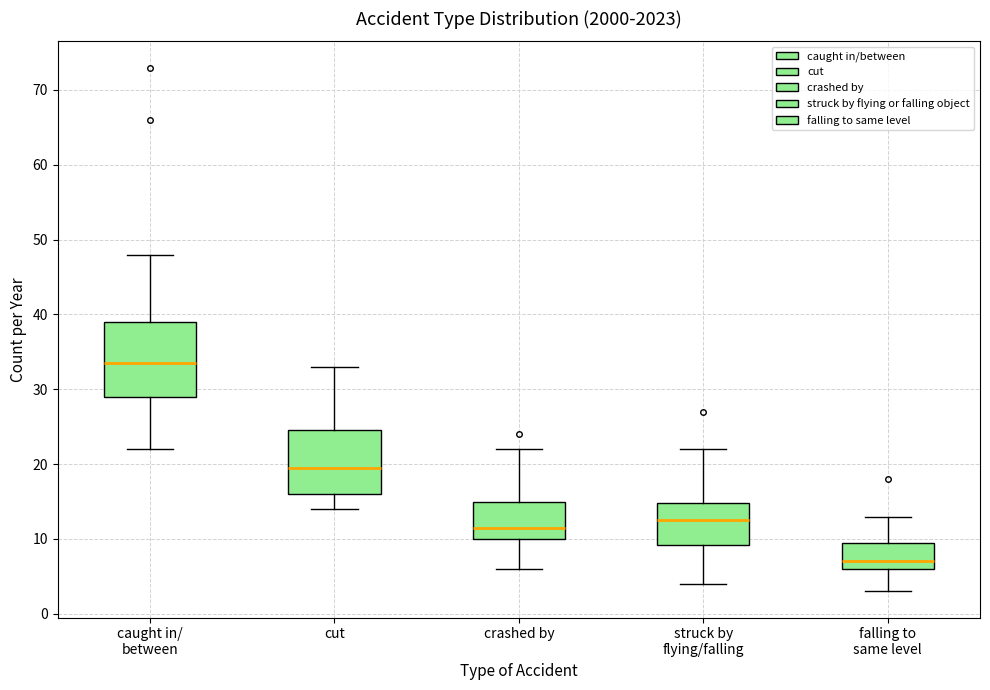

Which box's median line is the highest?

caught in/ between